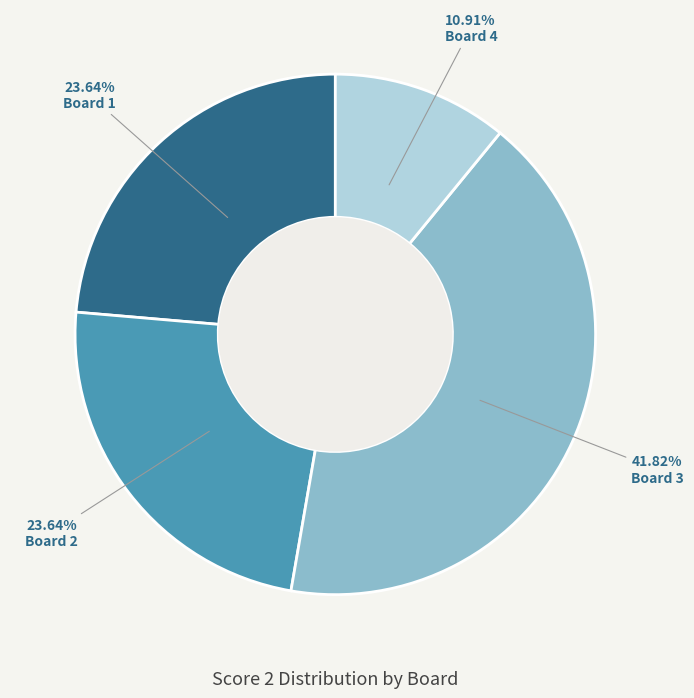

Is it true that Board 2 is 24% of the pie?

True